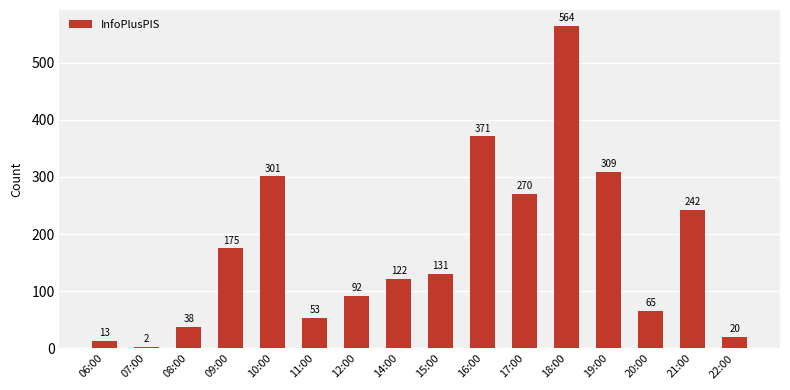

How many values are below 131?

8